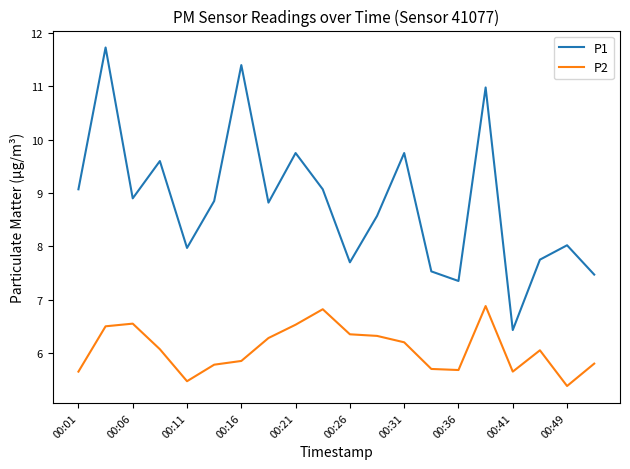

Rank the series by their average value, from lowest to highest.

P2, P1